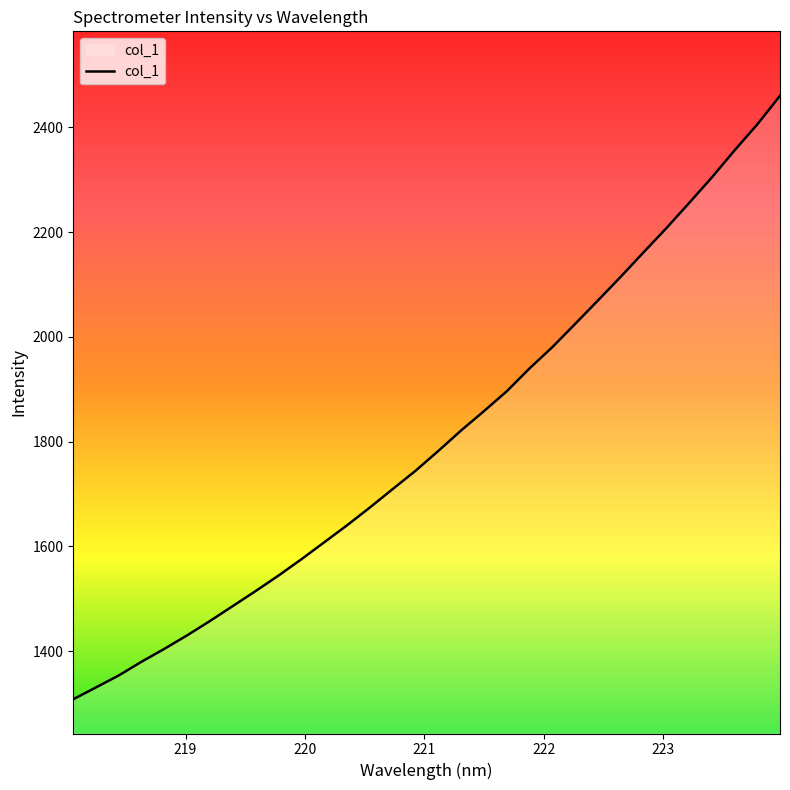

What is the difference between the maximum and minimum values?

1152.1